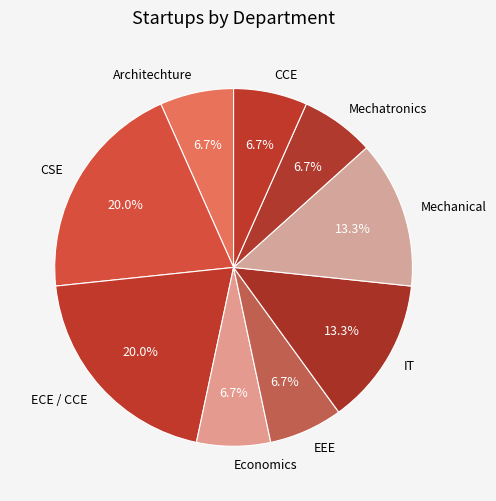

True or false: Economics accounts for 15% of the total.

False